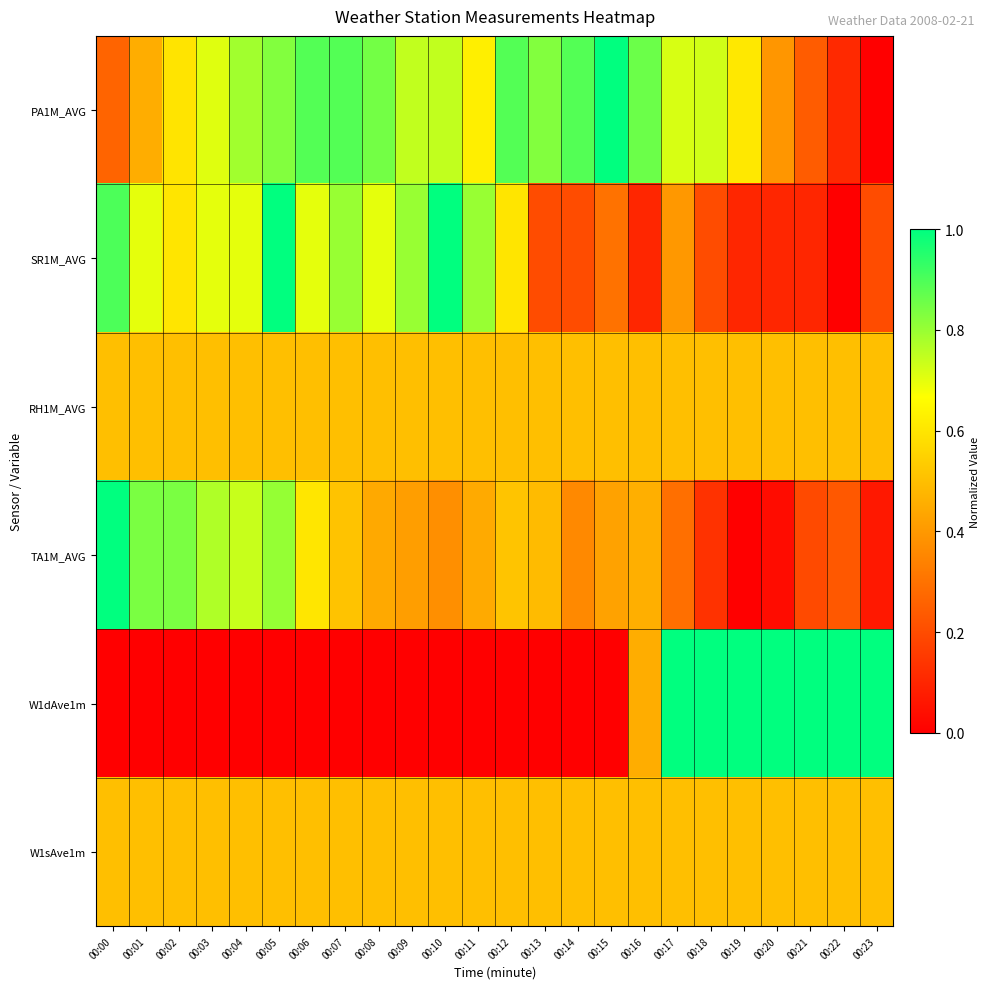

At which category is the sum across all series the highest?

00:05